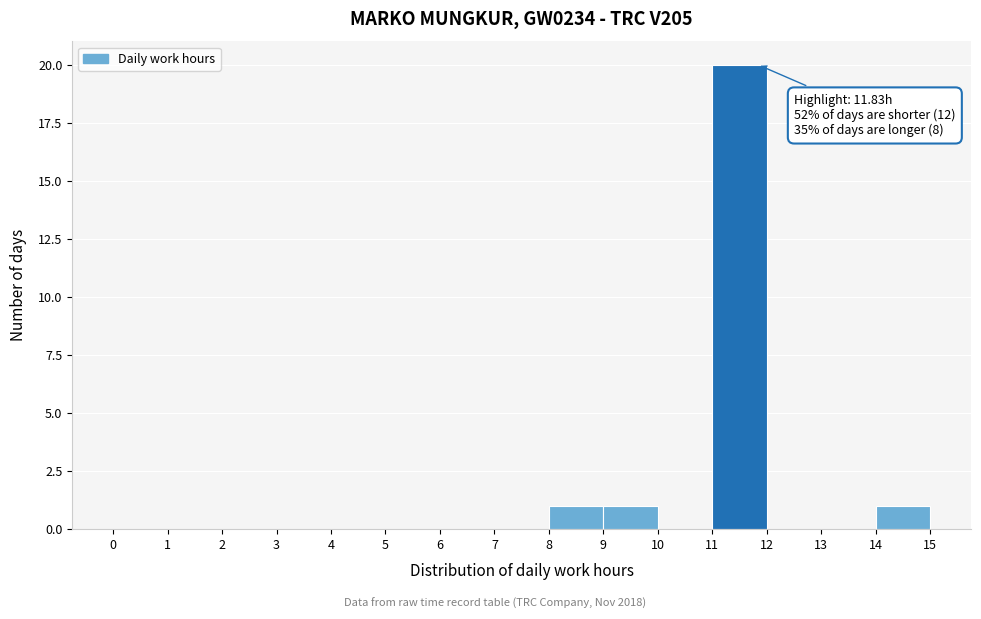

Over which range of the x-axis is the bar tallest?

11 to 12